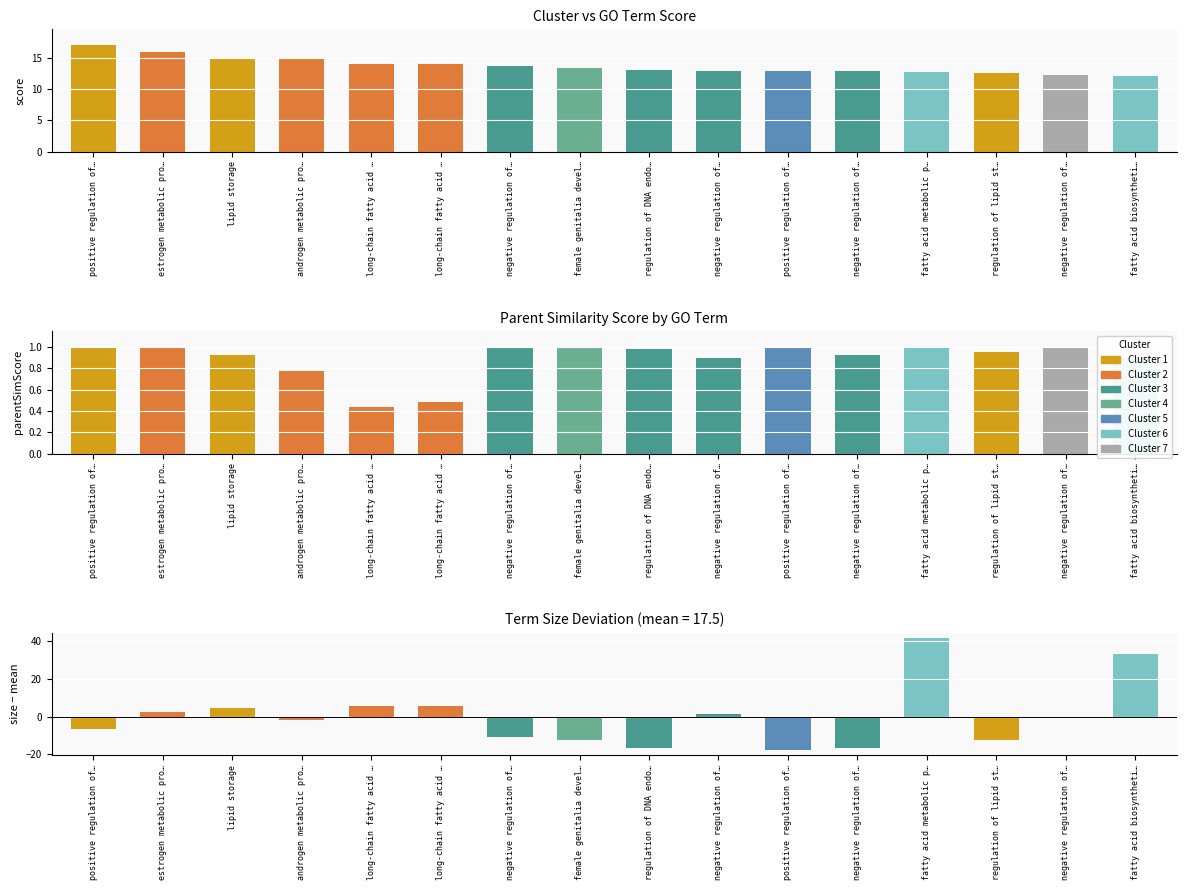

What is the sum of all score values?

219.5